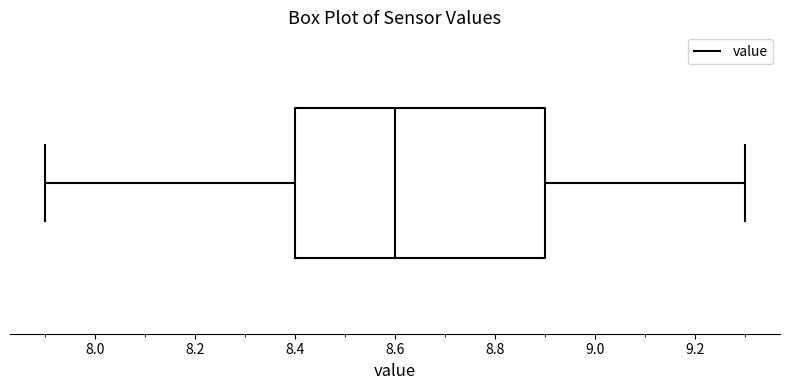

Transcribe this box plot: give where the median line is, the range the box spans, and where the two whiskers end, as read against the x-axis. The values are not printed on the chart, so give them approximately, as read against the axis.

median 8.6, box 8.4 to 8.9, whiskers 7.9 to 9.3